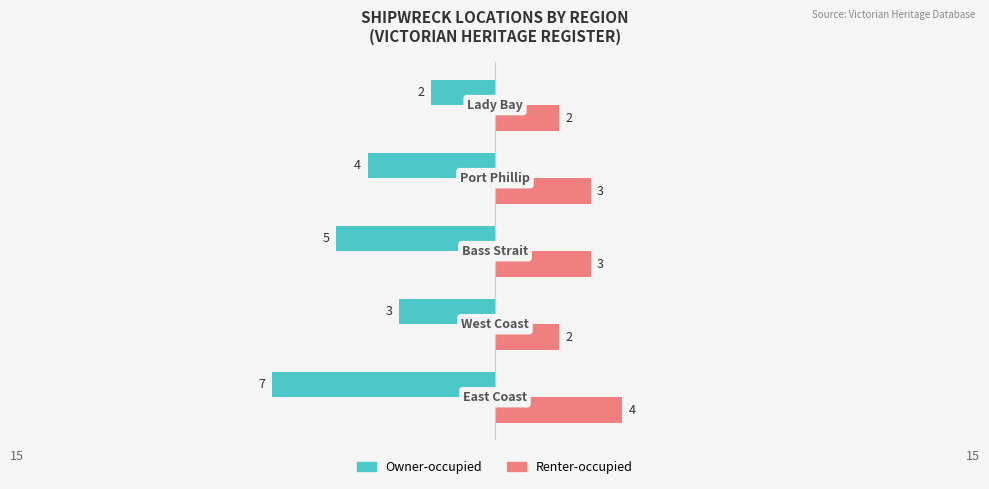

What are all the series names shown in the legend?

Owner-occupied, Renter-occupied